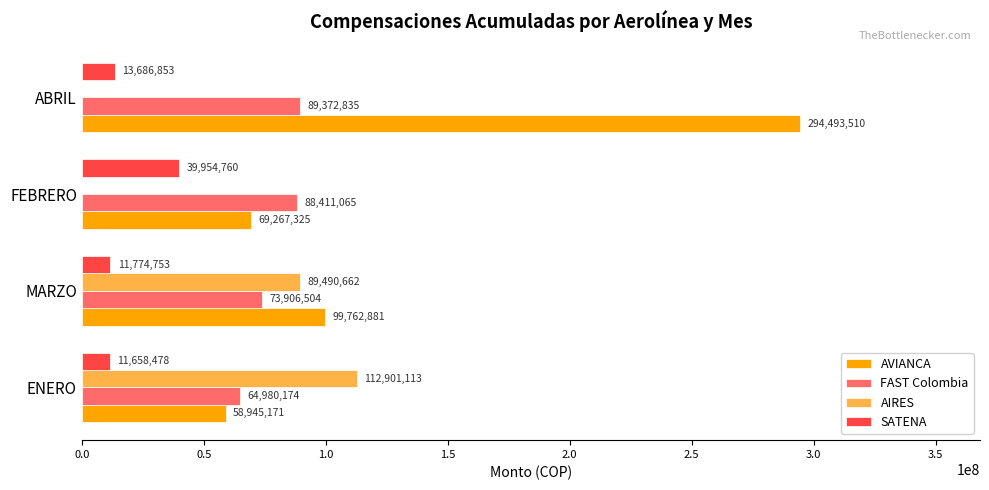

At which category is the sum across all series the highest?

ABRIL